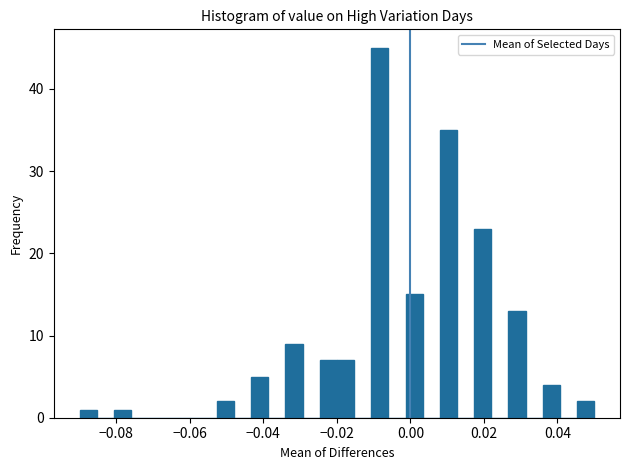

Read against the x-axis, roughly where is the centre of the tallest bar?

-0.008